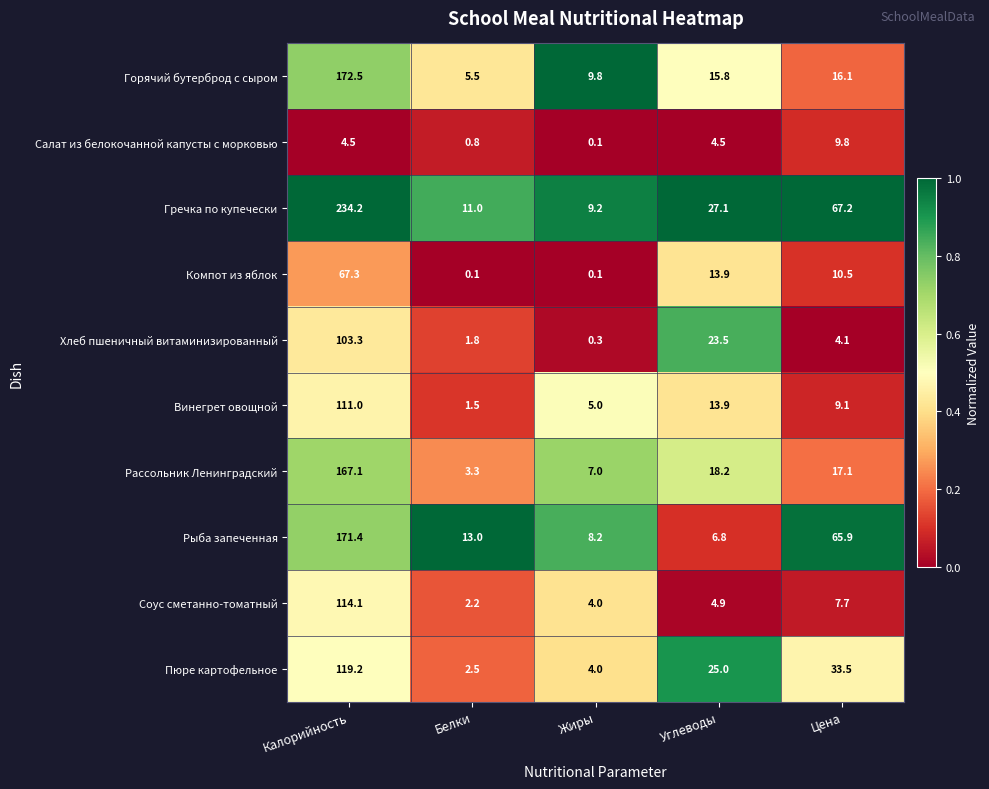

True or false: Соус сметанно-томатный has a value of 4.9 at Углеводы.

True